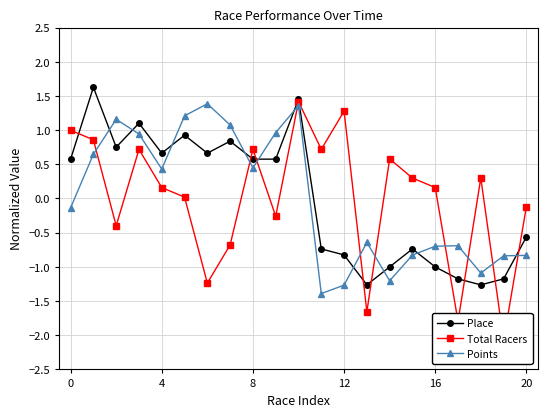

True or false: Place has a value of 0.7 at 4.

True